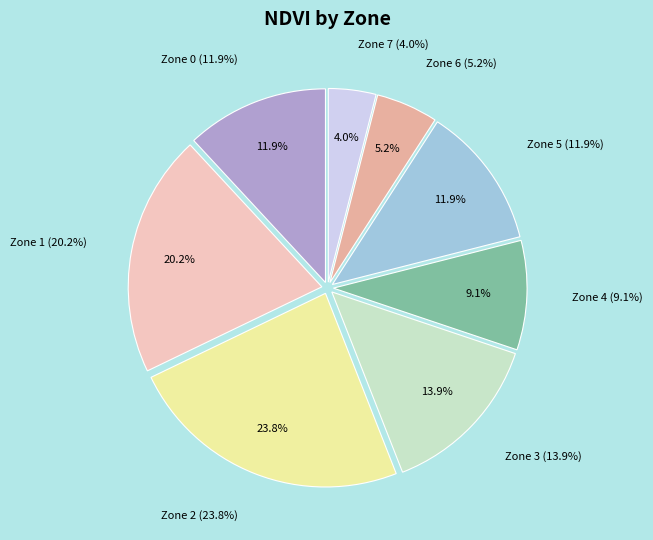

Which category has the biggest portion of the pie?

Zone 2